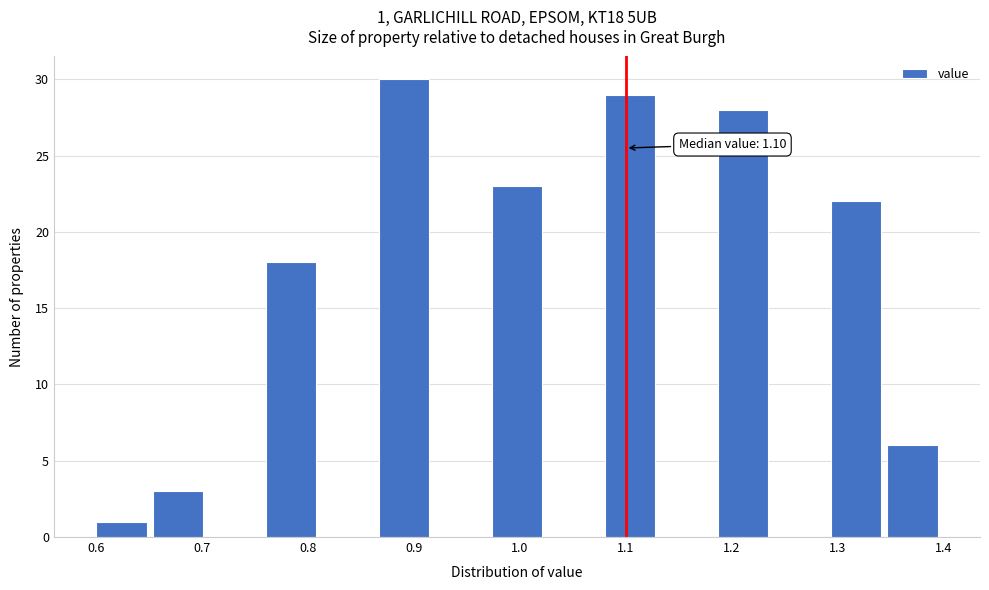

Which range on the x-axis has the tallest bar?

0.87 to 0.92